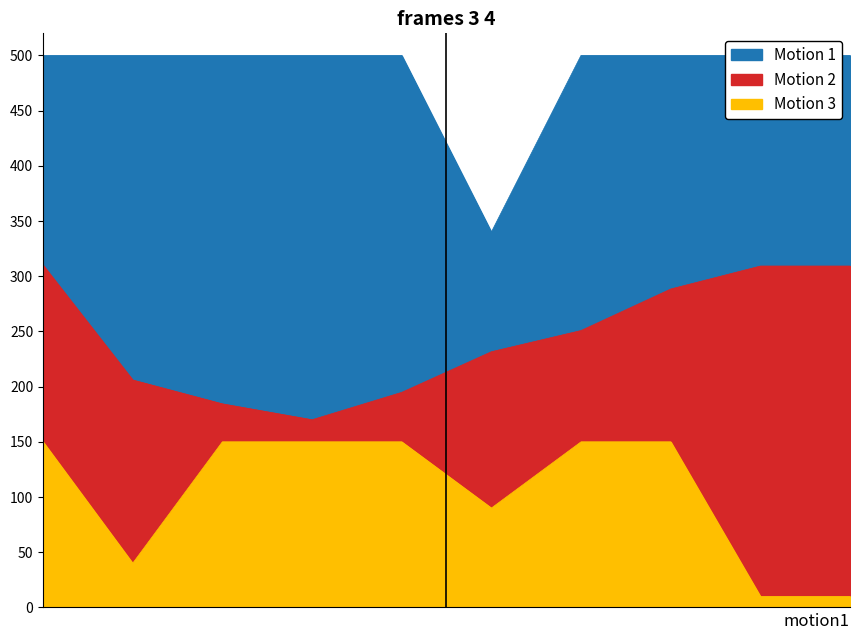

In Motion 2, how many points are lower than both neighbors (excluding endpoints)?

1